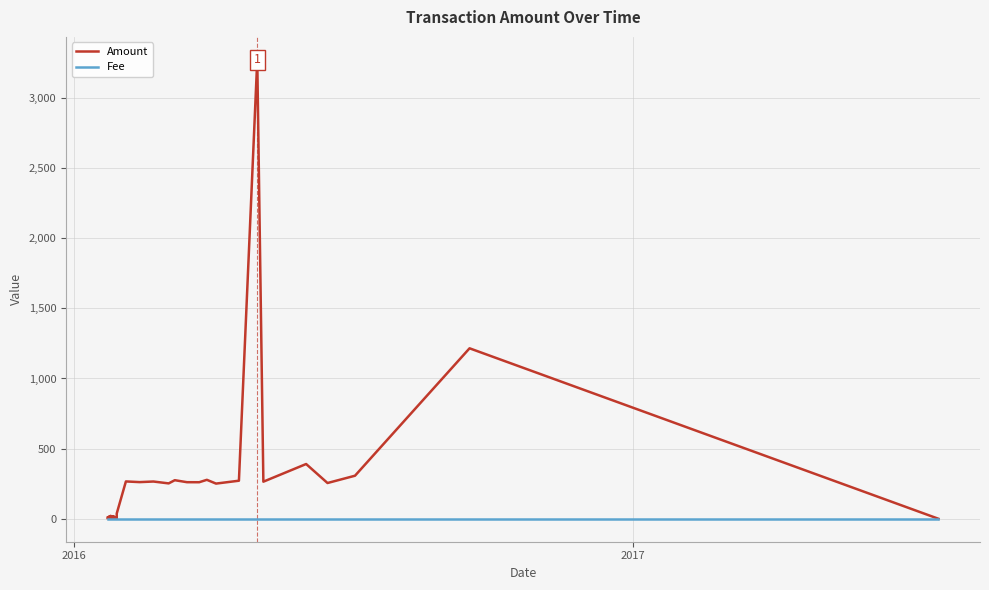

Rank the series by their average value, from lowest to highest.

Fee, Amount